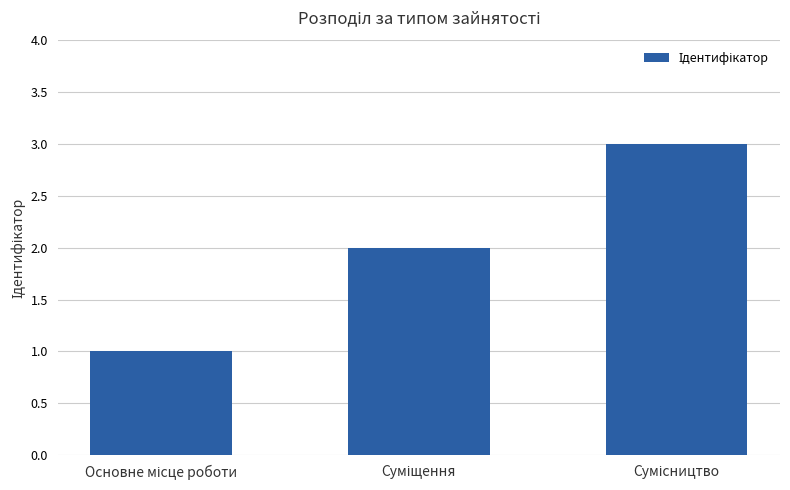

What is the sum of all values?

6